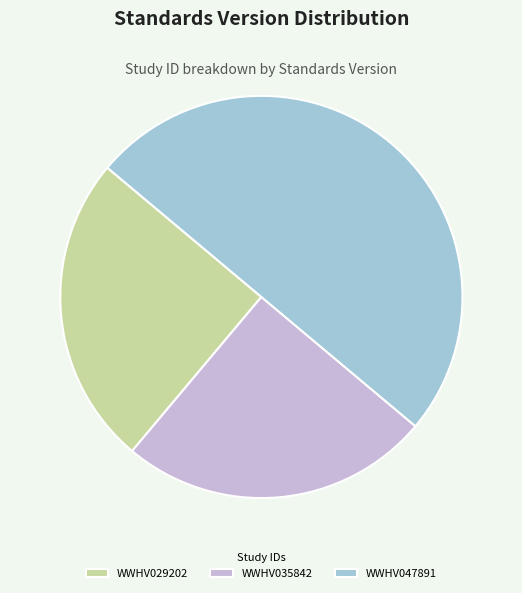

Count the number of slices in the pie.

3